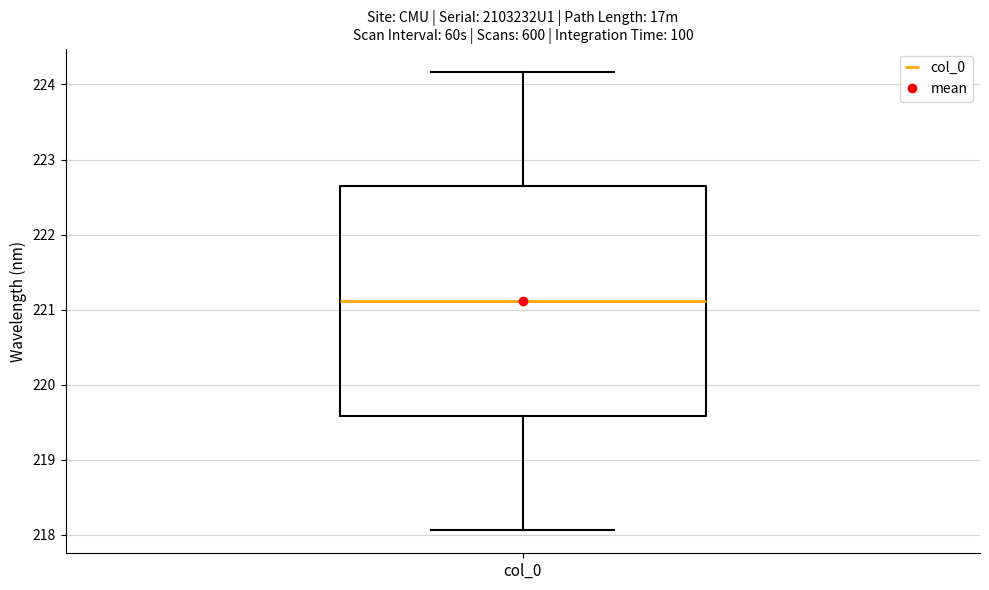

Read this box plot against the y-axis: the position of the median line, the range covered by the box, and the ends of both whiskers. The values are not printed on the chart, so give them approximately, as read against the axis.

median 221.1, box 219.6 to 222.6, whiskers 218.1 to 224.2